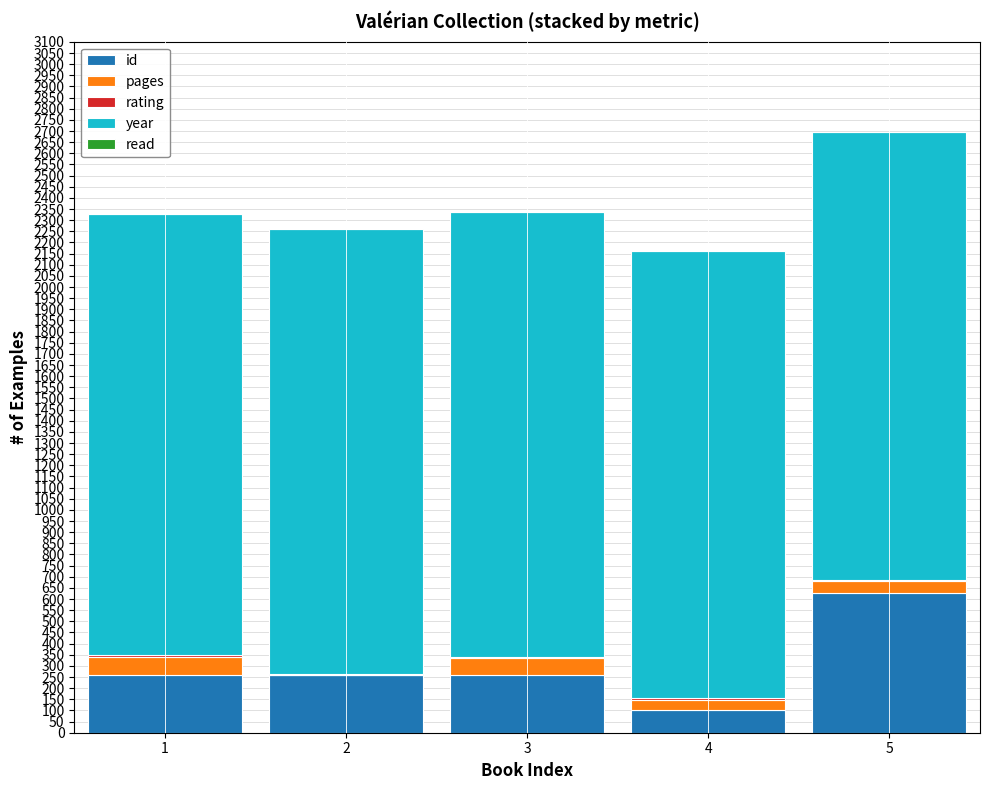

At which category is the sum across all series the highest?

5